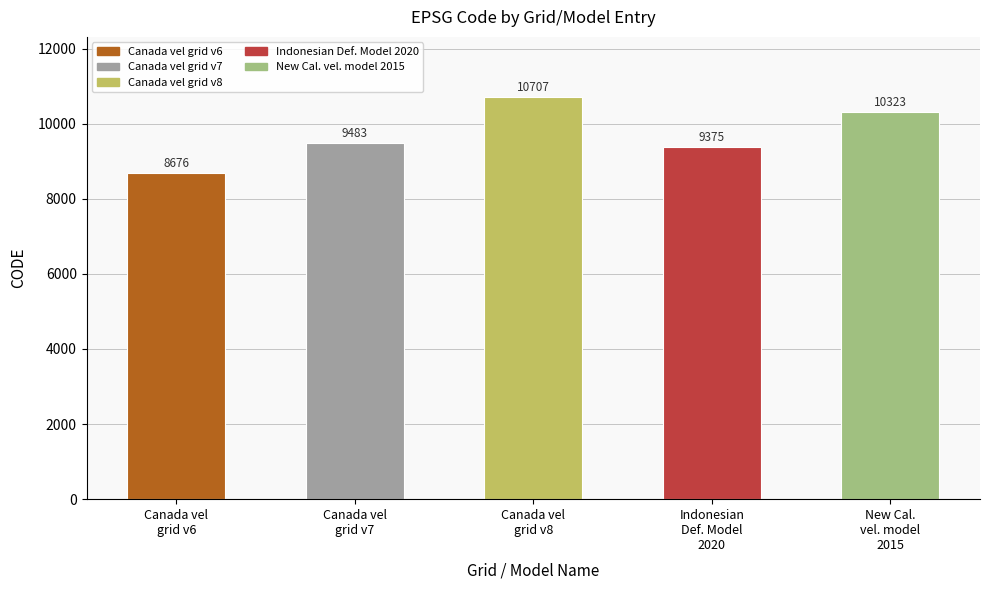

Where is the data nearest to the value 9691?

Canada vel
grid v7